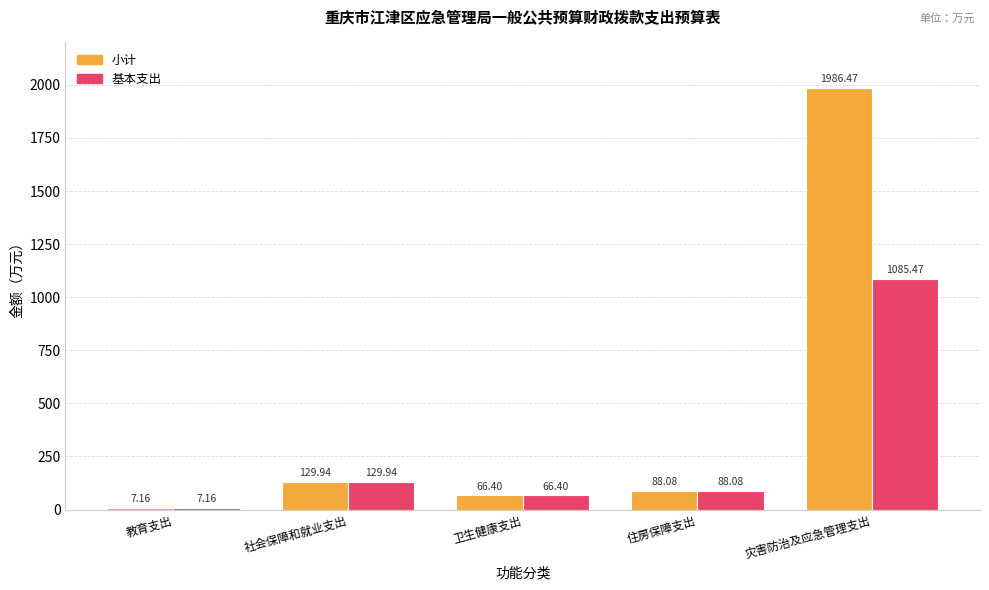

What is the total value across all series at 住房保障支出?

176.2